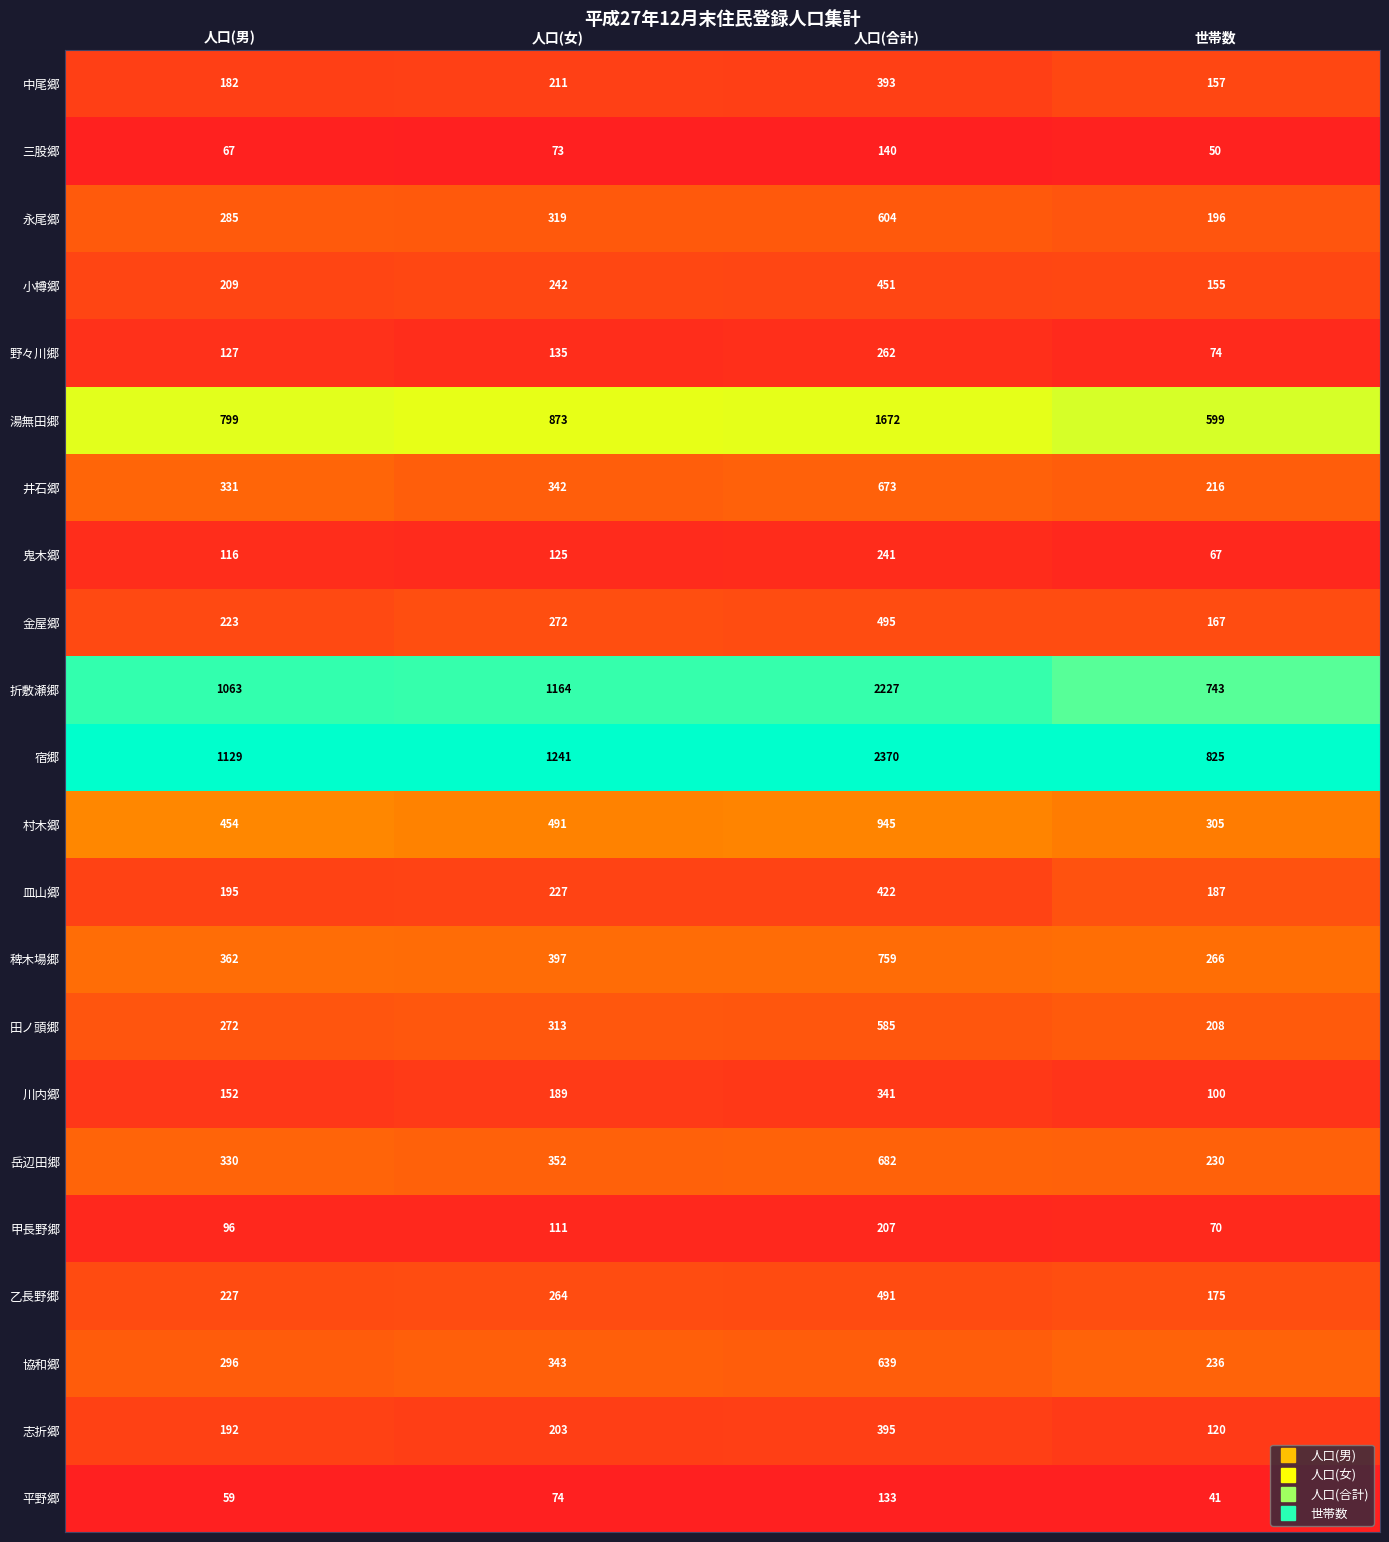

At which label is 田ノ頭郷 closest to 396?

人口(女)